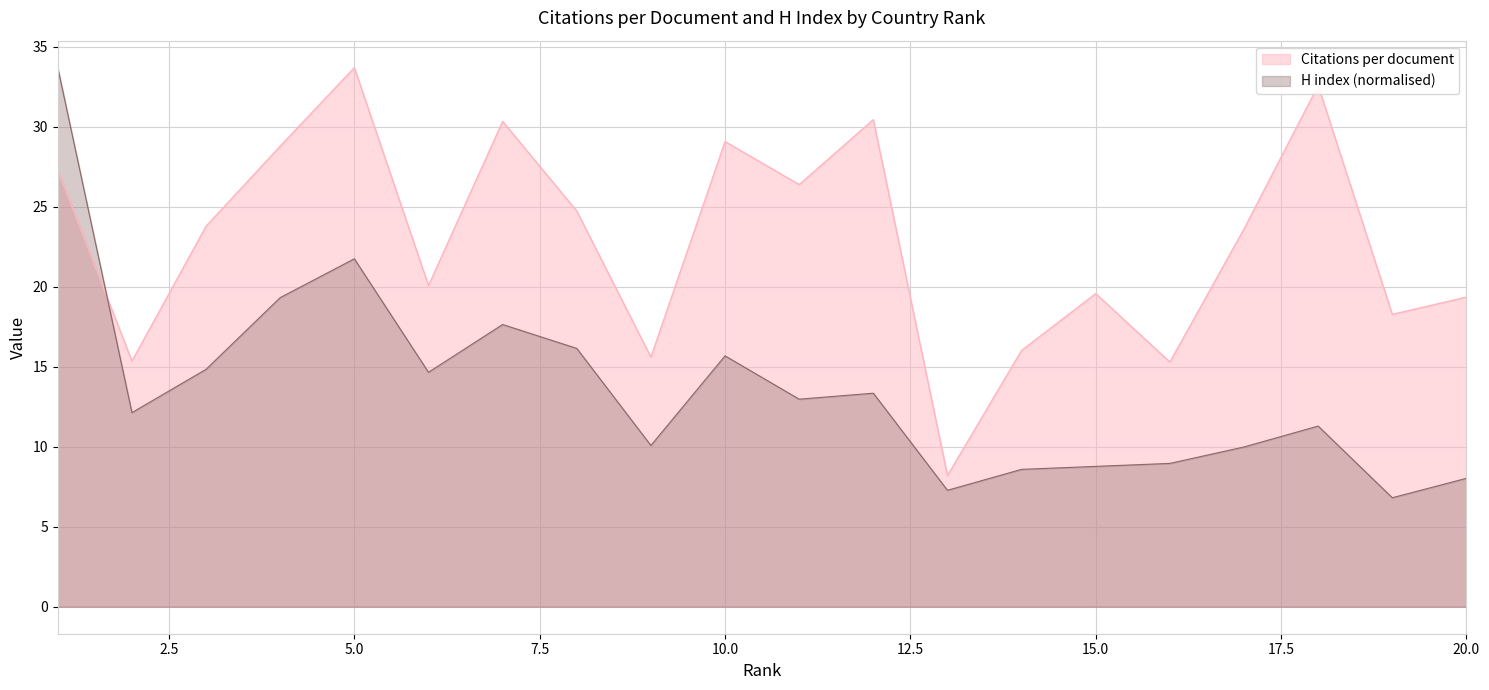

What is the value of the Citations per document point at the 11th from the left?

26.4